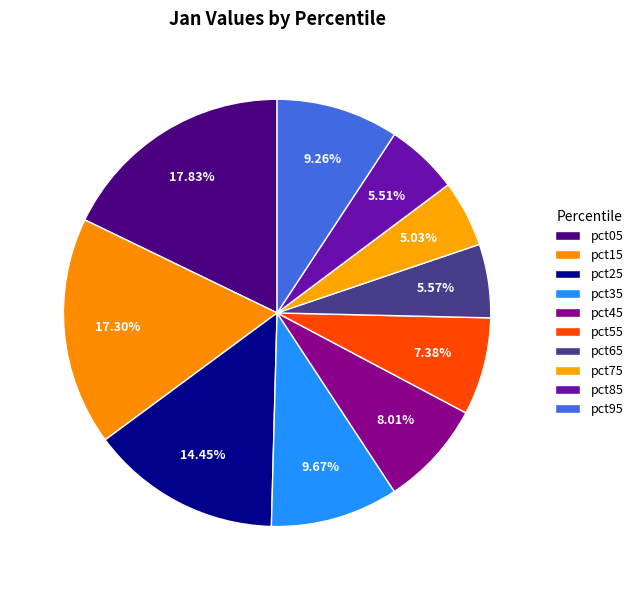

How many segments does this pie chart have?

10